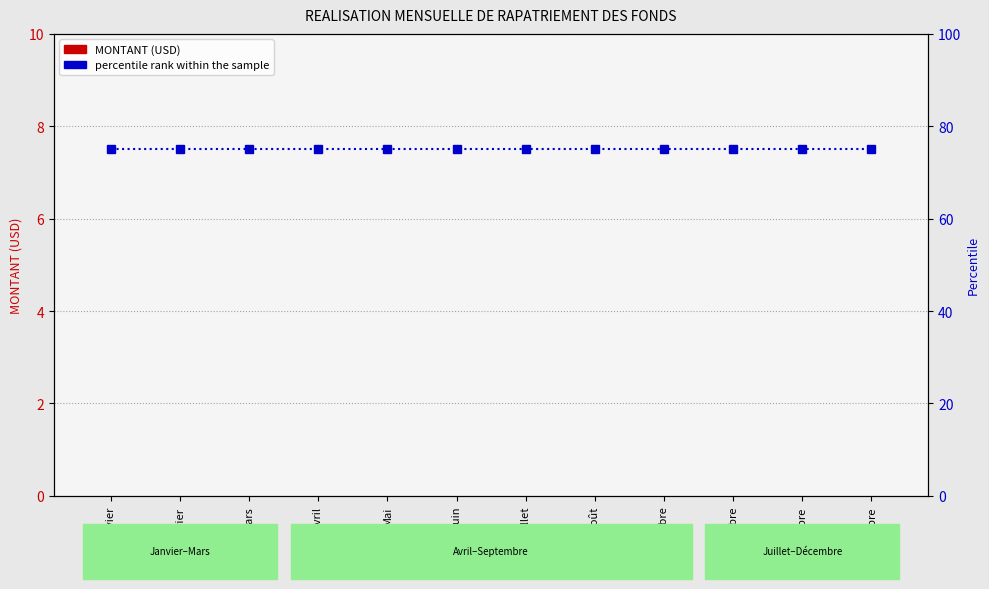

What is the label of the 5th bar from the right?

Août